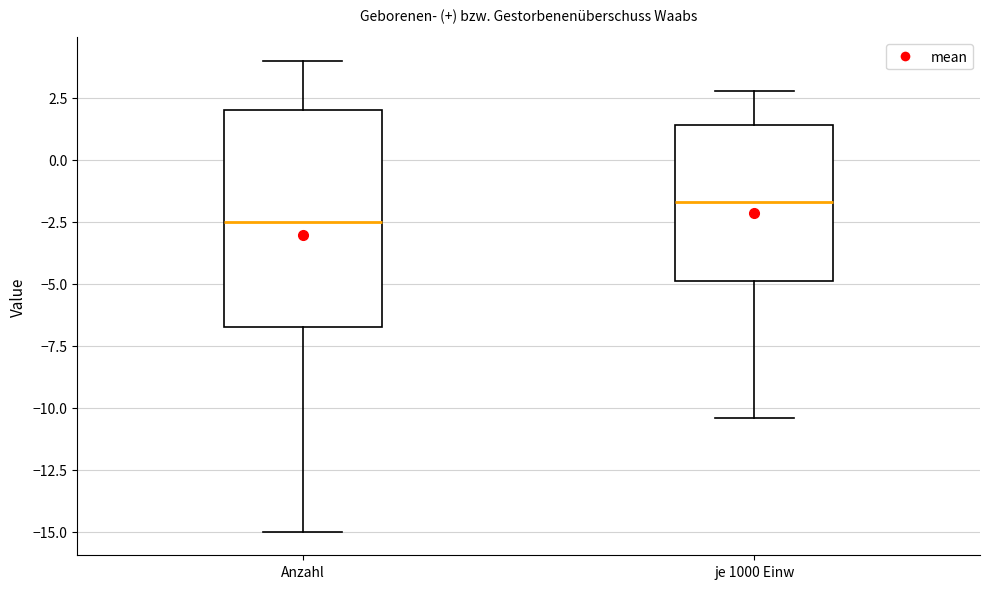

Comparing the boxes themselves (not the whiskers), which one is the tallest?

Anzahl